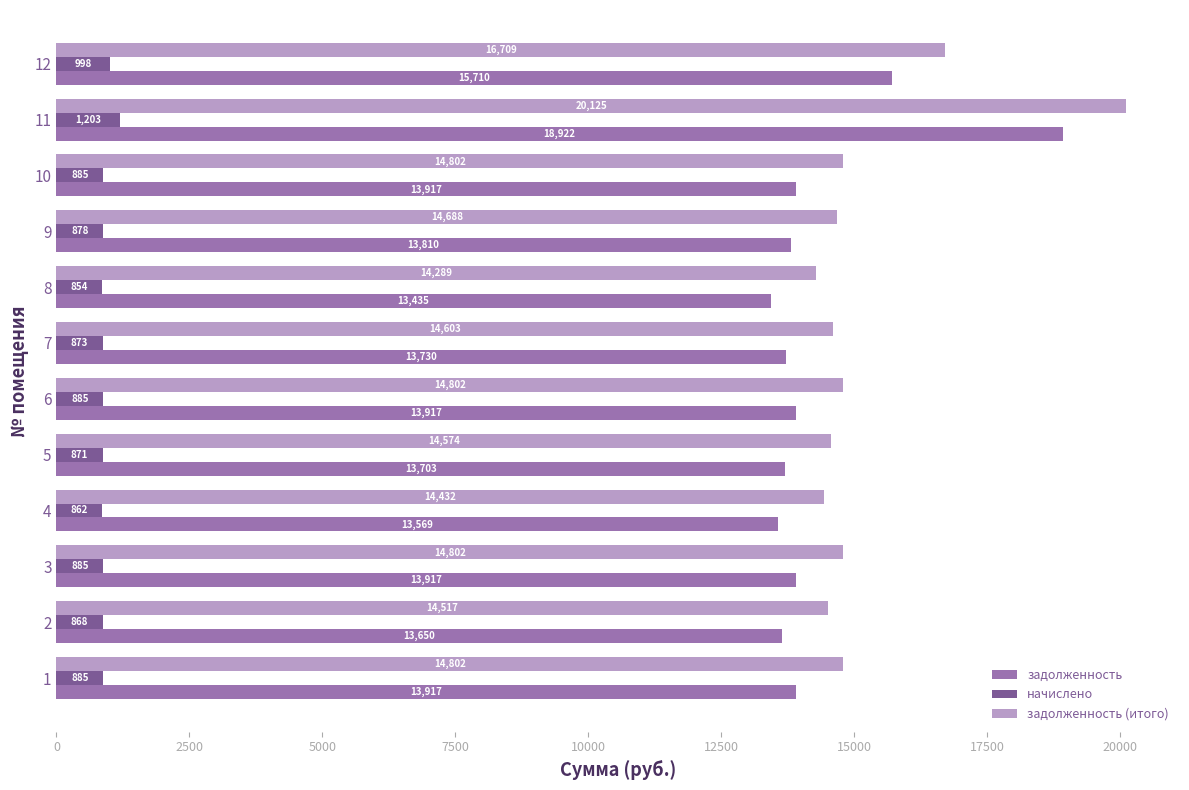

At which label is задолженность (итого) closest to 17207?

12